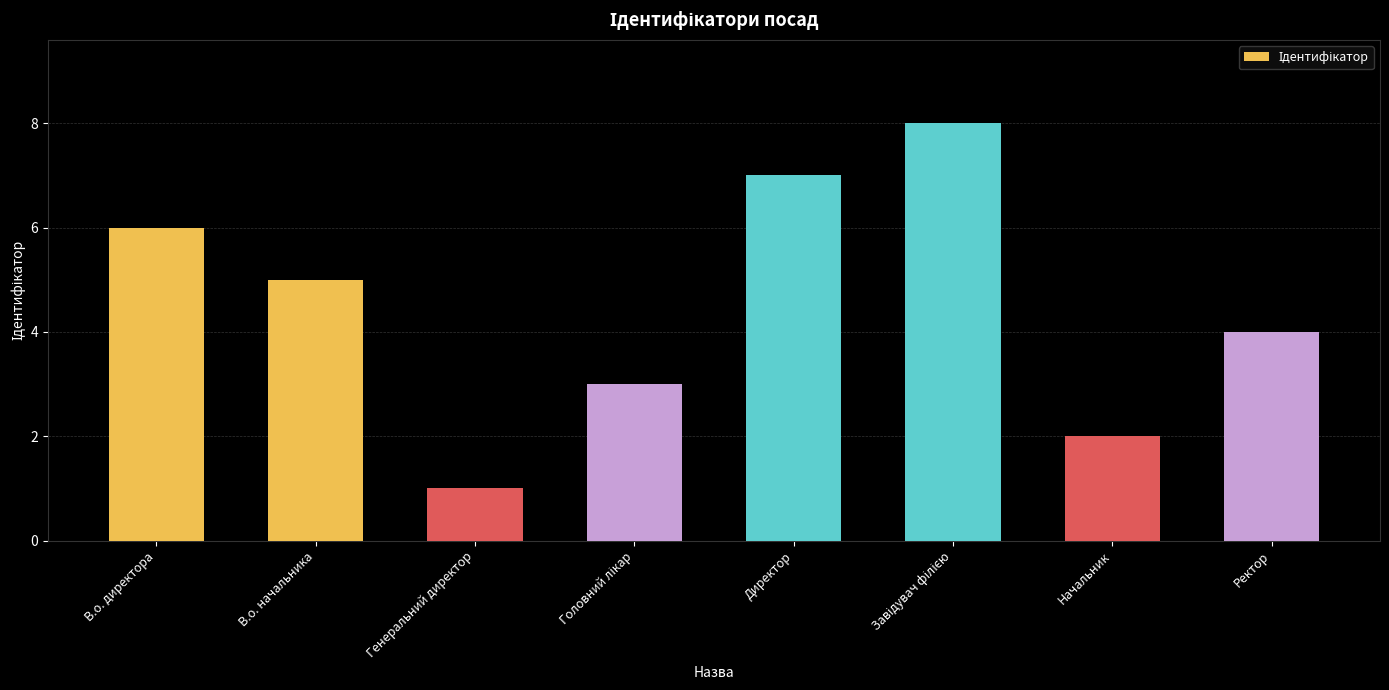

Approximately how many times larger is the value at Ректор compared to В.о. начальника?

0.8